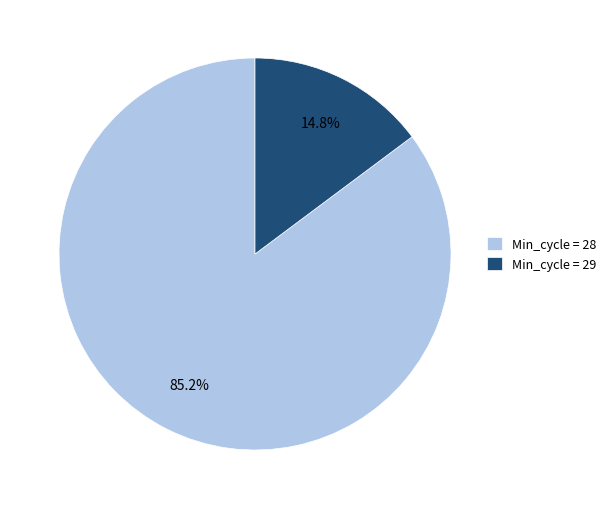

How many slices are in this pie chart?

2